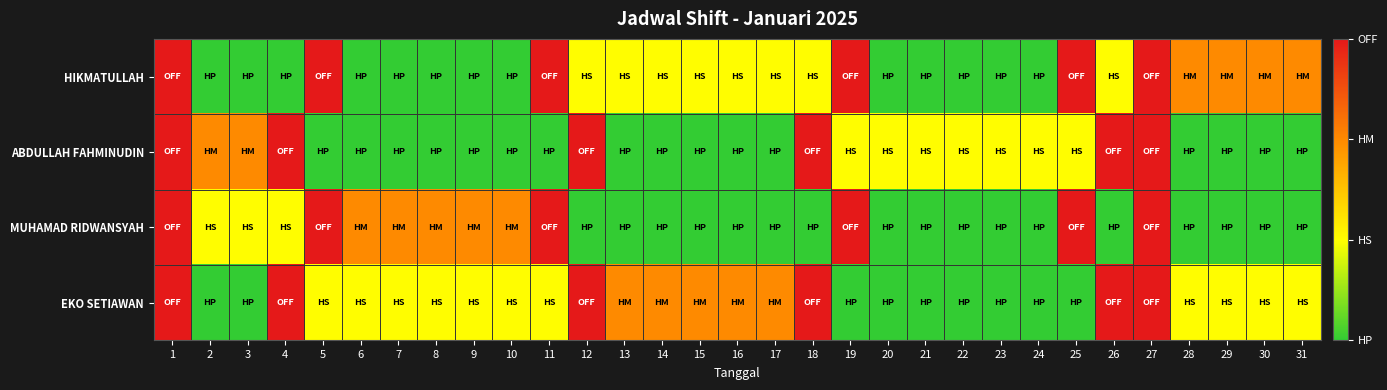

Reading left to right, list all the values displayed in this chart.

HIKMATULLAH: 1=4	2=1	3=1	4=1	5=4	6=1	7=1	8=1	9=1	10=1	11=4	12=2	13=2	14=2	15=2	16=2	17=2	18=2	19=4	20=1	21=1	22=1	23=1	24=1	25=4	26=2	27=4	28=3	29=3	30=3	31=3
ABDULLAH FAHMINUDIN: 1=4	2=3	3=3	4=4	5=1	6=1	7=1	8=1	9=1	10=1	11=1	12=4	13=1	14=1	15=1	16=1	17=1	18=4	19=2	20=2	21=2	22=2	23=2	24=2	25=2	26=4	27=4	28=1	29=1	30=1	31=1
MUHAMAD RIDWANSYAH: 1=4	2=2	3=2	4=2	5=4	6=3	7=3	8=3	9=3	10=3	11=4	12=1	13=1	14=1	15=1	16=1	17=1	18=1	19=4	20=1	21=1	22=1	23=1	24=1	25=4	26=1	27=4	28=1	29=1	30=1	31=1
EKO SETIAWAN: 1=4	2=1	3=1	4=4	5=2	6=2	7=2	8=2	9=2	10=2	11=2	12=4	13=3	14=3	15=3	16=3	17=3	18=4	19=1	20=1	21=1	22=1	23=1	24=1	25=1	26=4	27=4	28=2	29=2	30=2	31=2